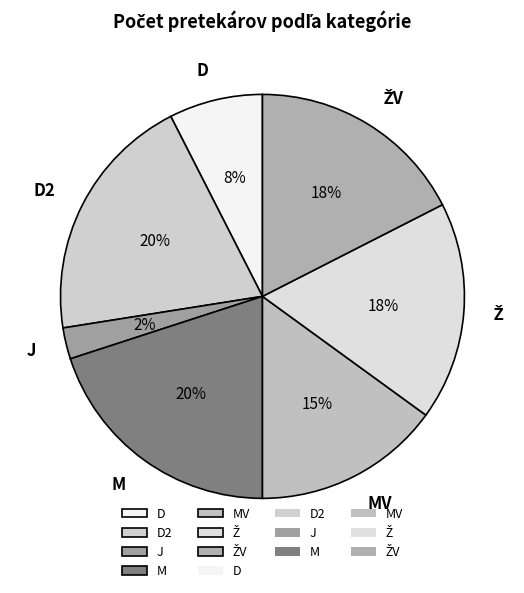

The J slice represents 15% of the pie. True or false?

False